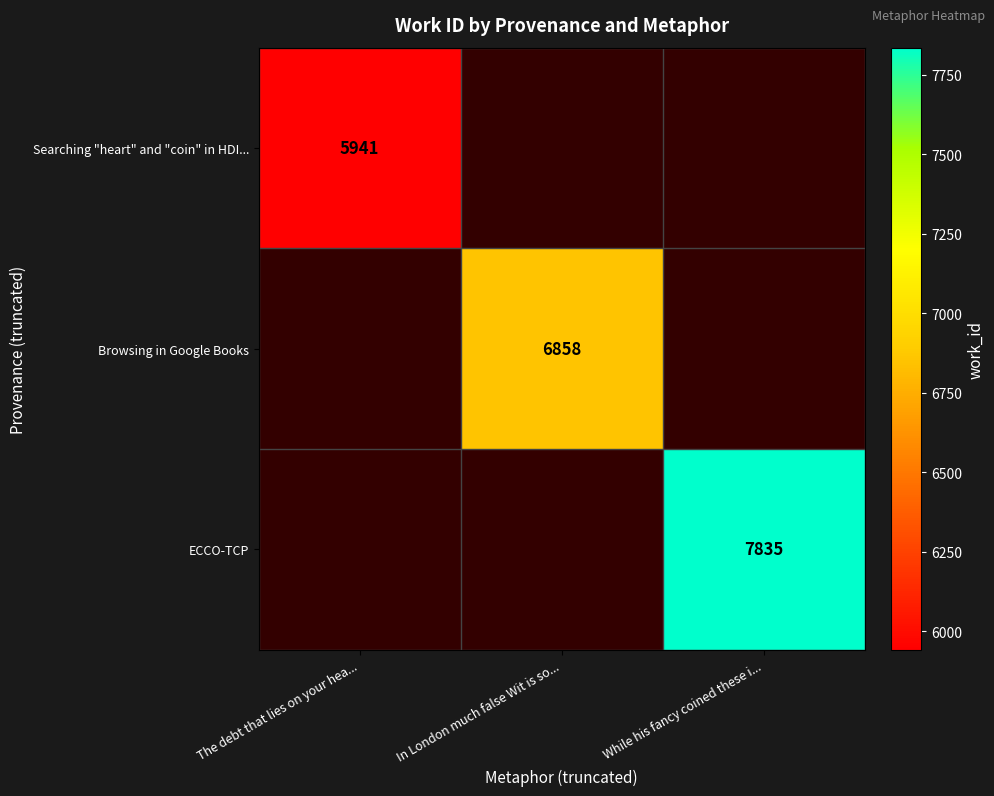

Which has a higher value, In London much false Wit is so... or The debt that lies on your hea...?

The debt that lies on your hea...